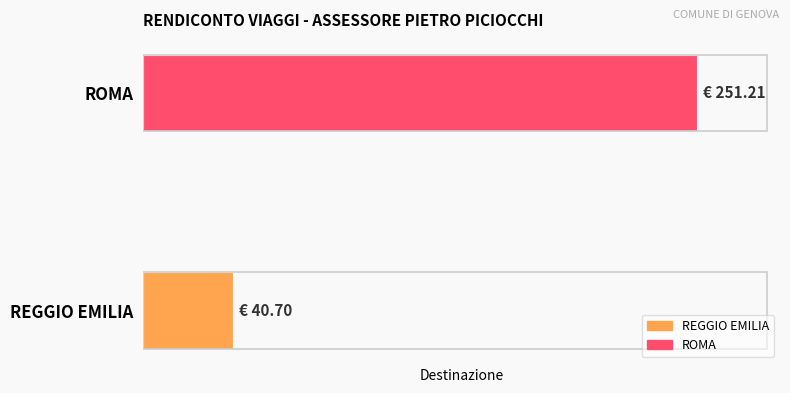

What is the average value?

146.0